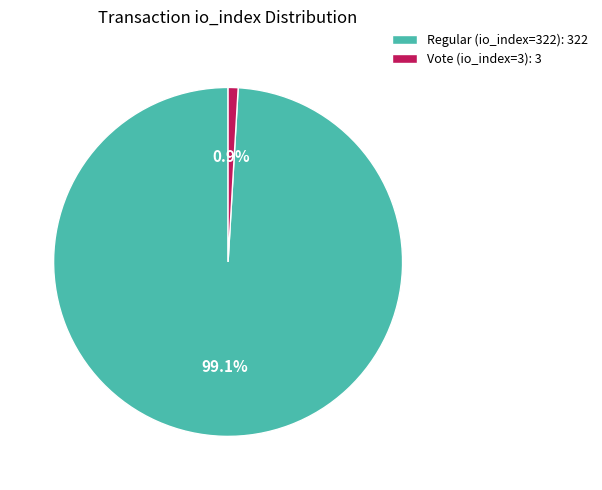

Is the sum of Vote (io_index=3) and Regular (io_index=322) greater than half?

Yes